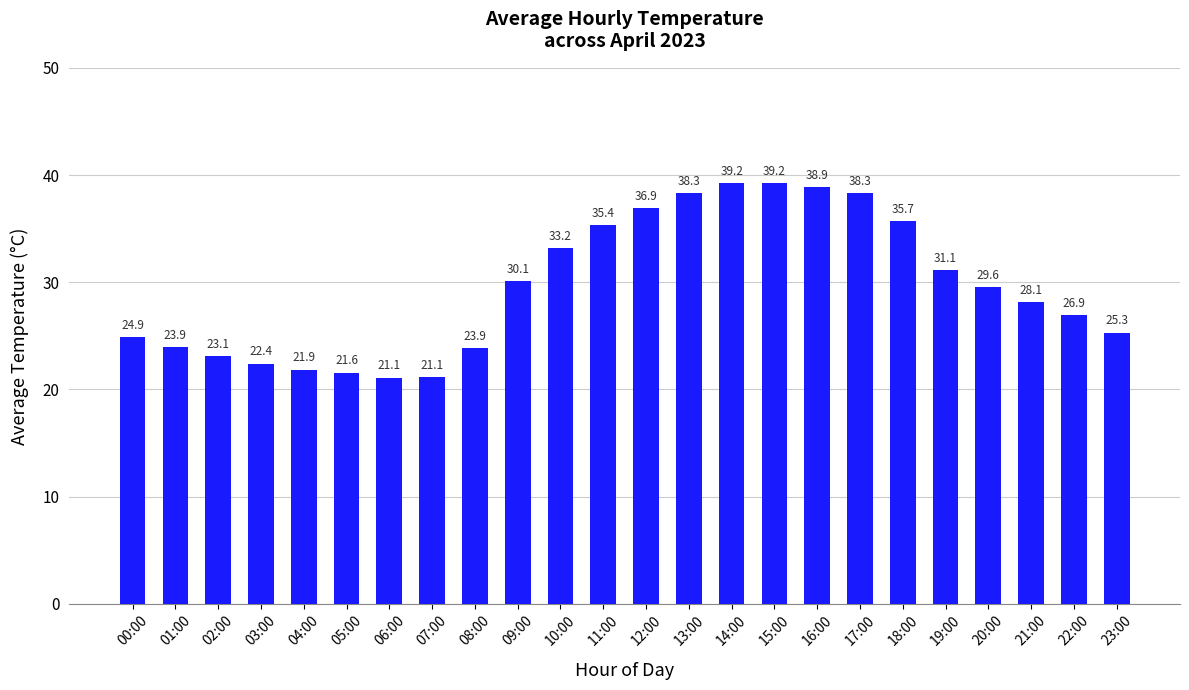

At which label does the data first exceed 29?

09:00